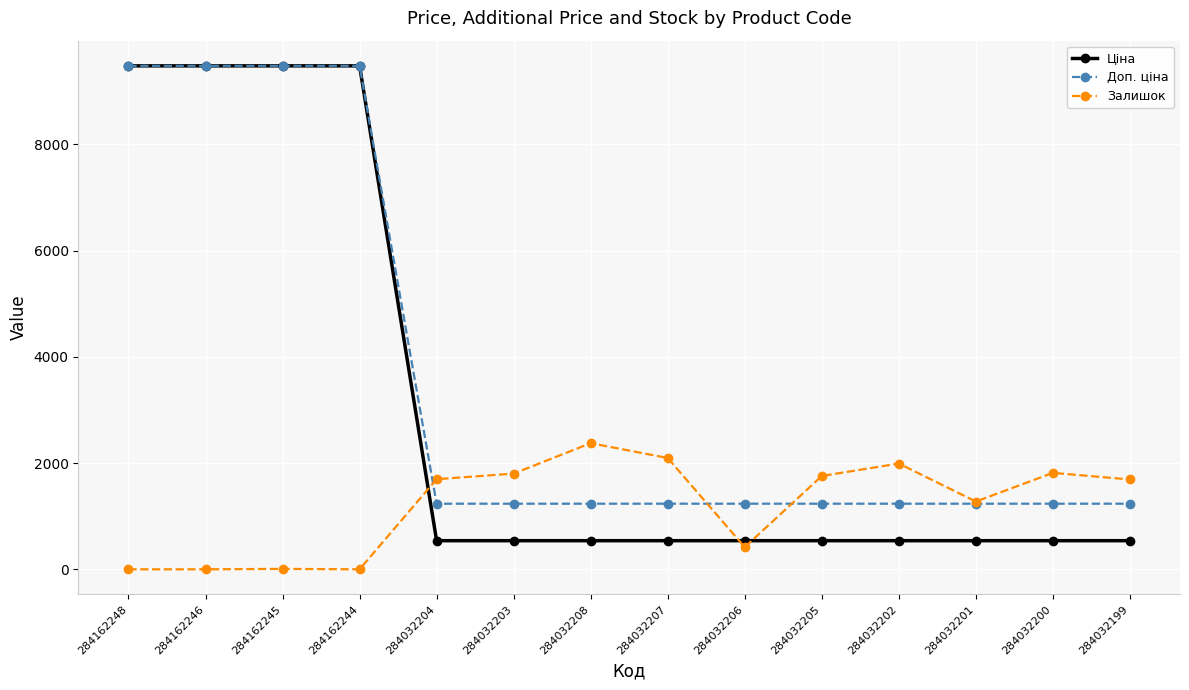

What is the difference between the maximum and minimum values in the Залишок series?

2375.0